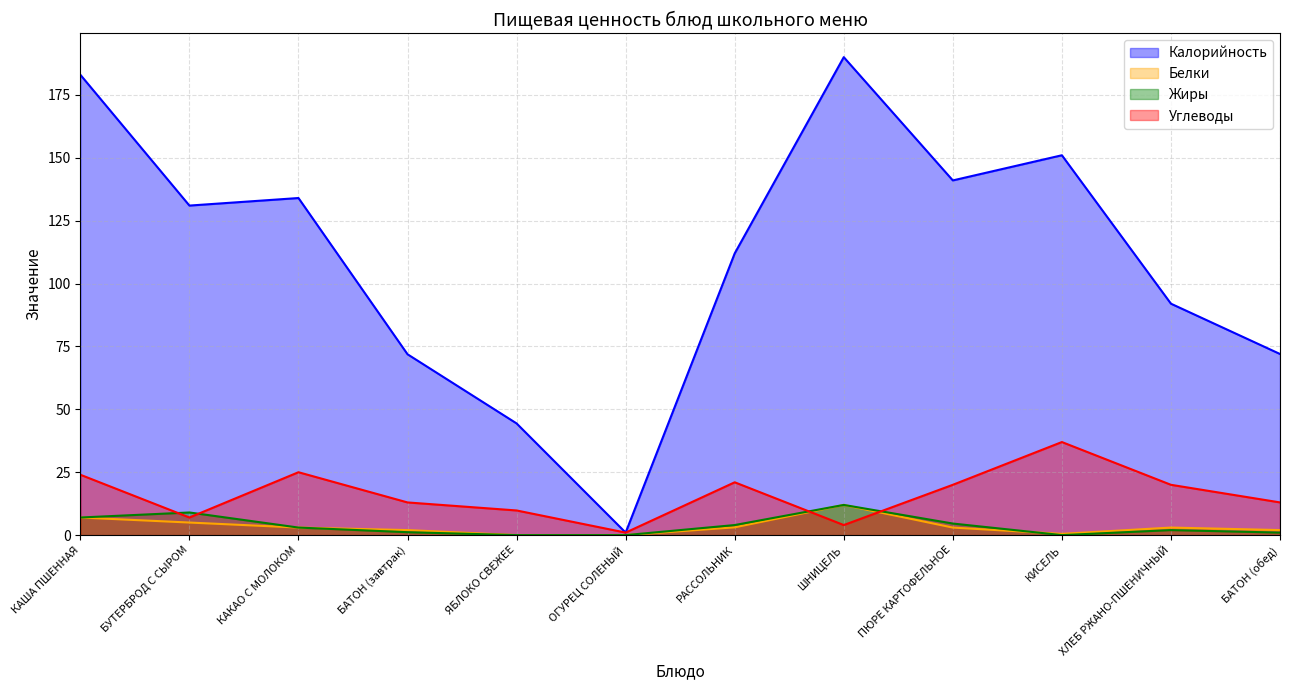

What is the approximate value of Калорийность at КИСЕЛЬ?

151.0